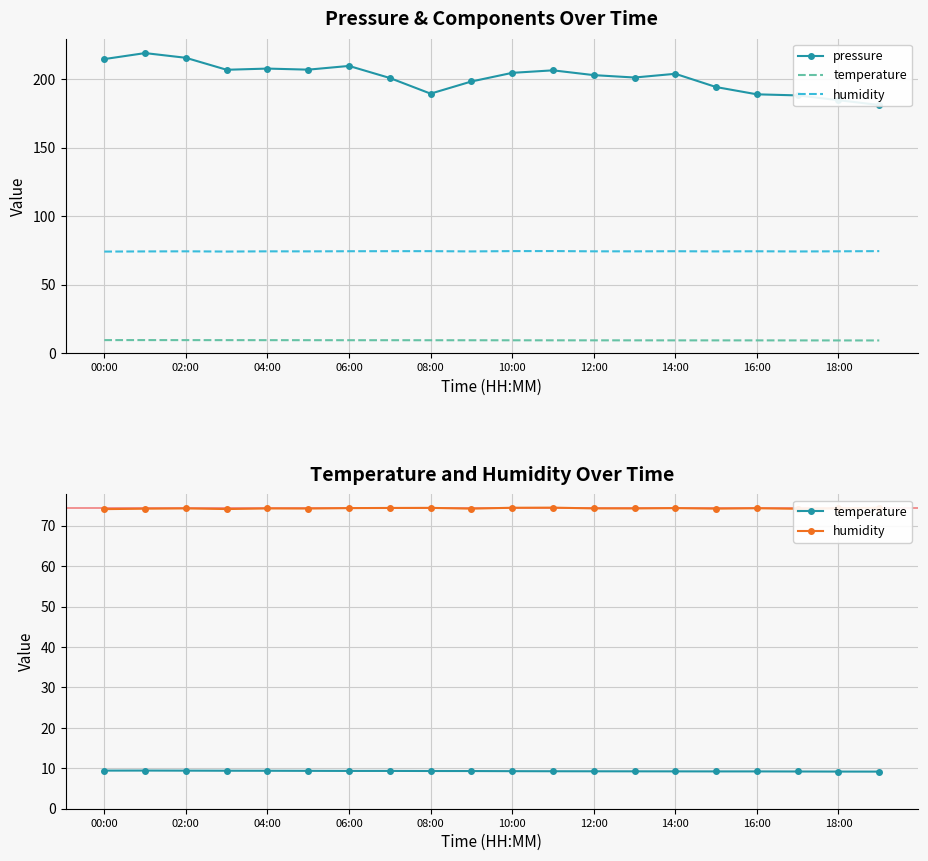

Is the value of temperature at 02:00 greater than the value of humidity at 13?

No